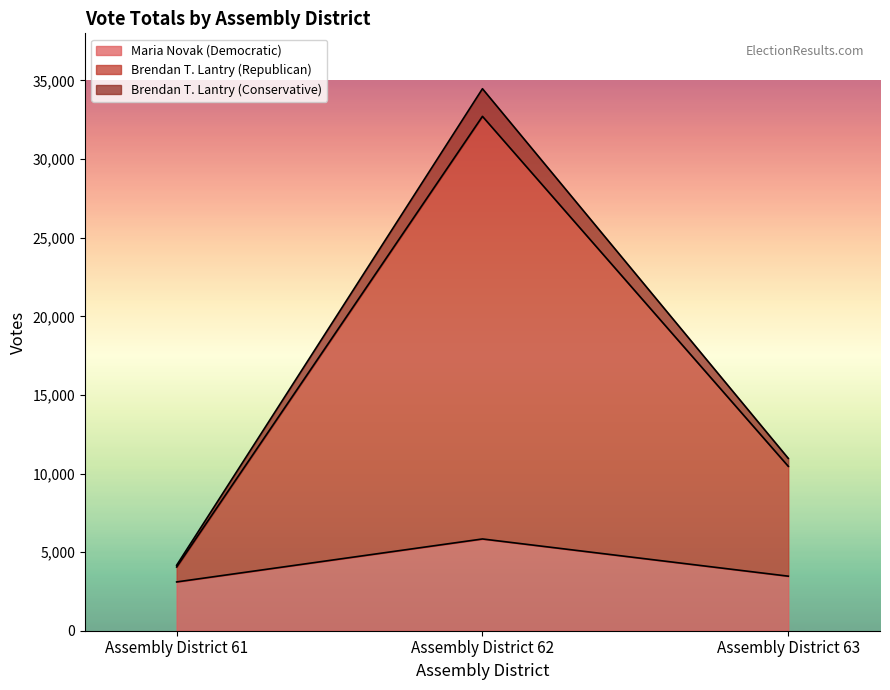

At which label does Maria Novak (Democratic) reach its peak?

Assembly District 62